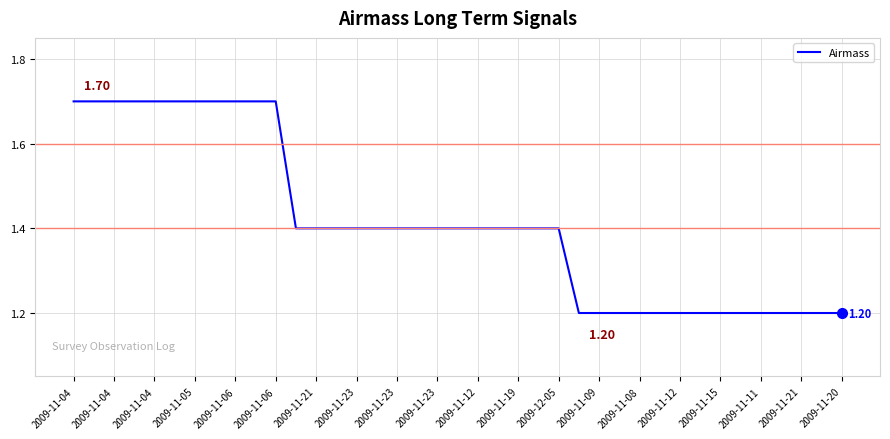

How many lines are shown in the chart?

1